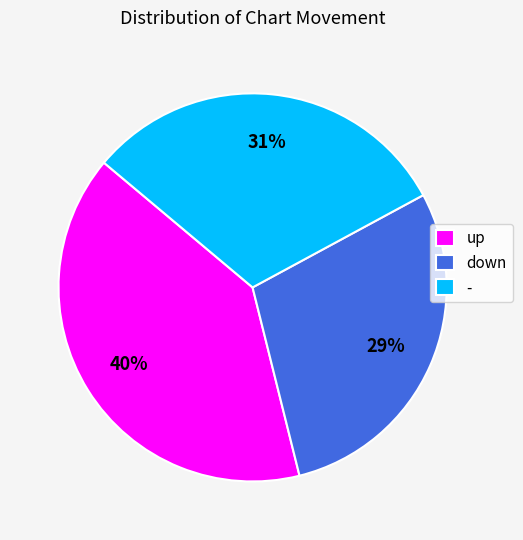

To the nearest percent, what is the difference between the - and up slice percentages?

9%